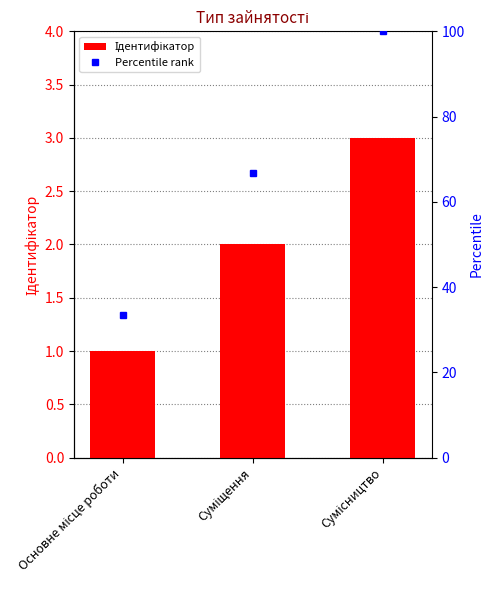

At which label does Percentile rank first exceed 66?

Суміщення